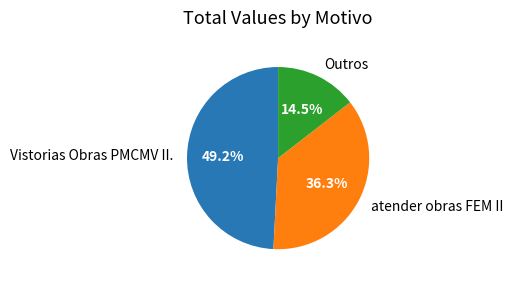

Which category has the biggest portion of the pie?

Vistorias Obras PMCMV II.